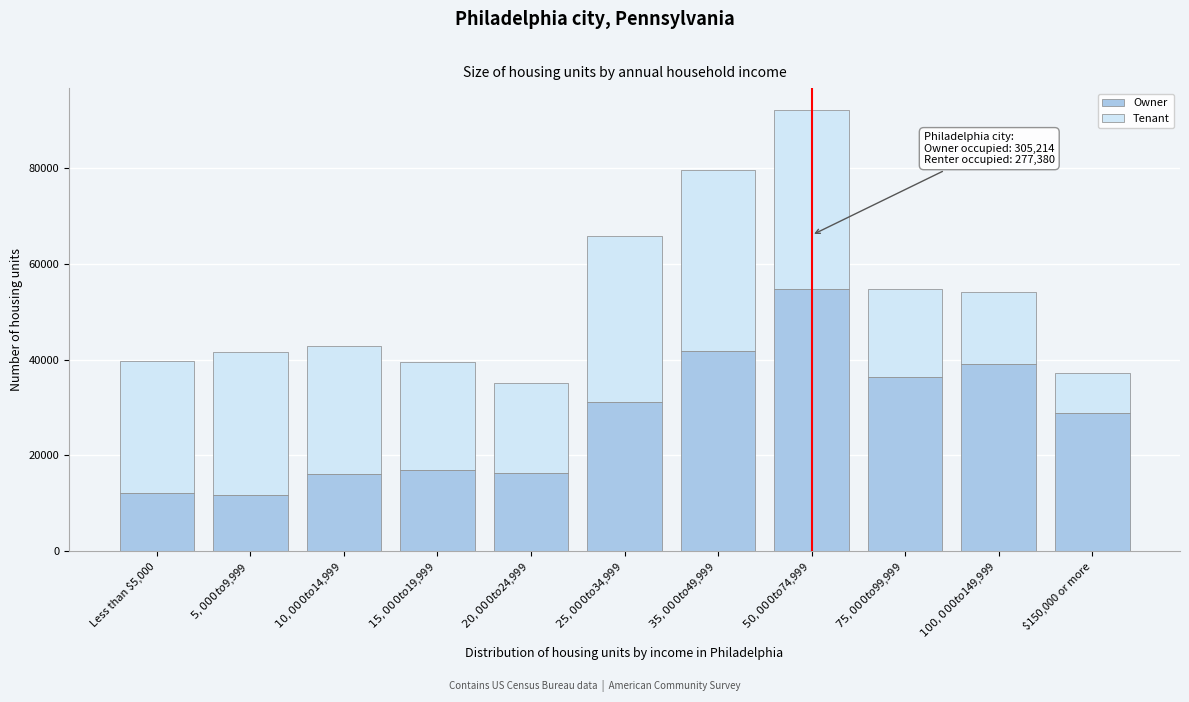

What is the average value of the Owner series?

27747